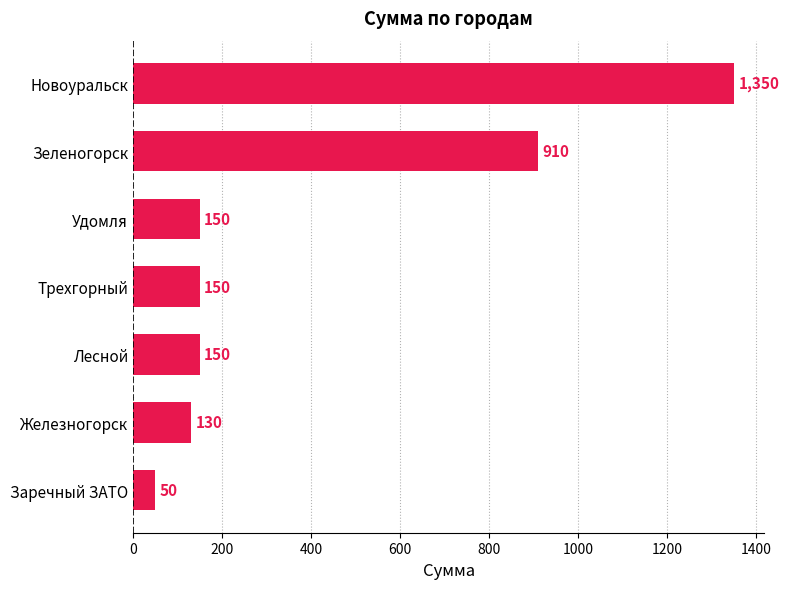

What is the ratio of the value at Новоуральск to the value at Трехгорный?

9.0